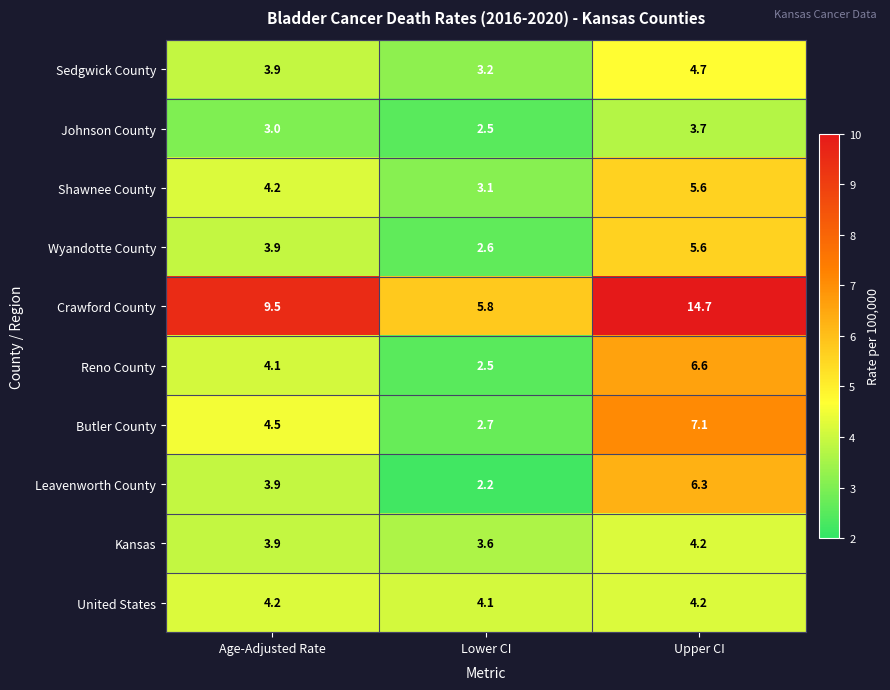

Rank the categories by Kansas value from highest to lowest.

Upper CI, Age-Adjusted Rate, Lower CI